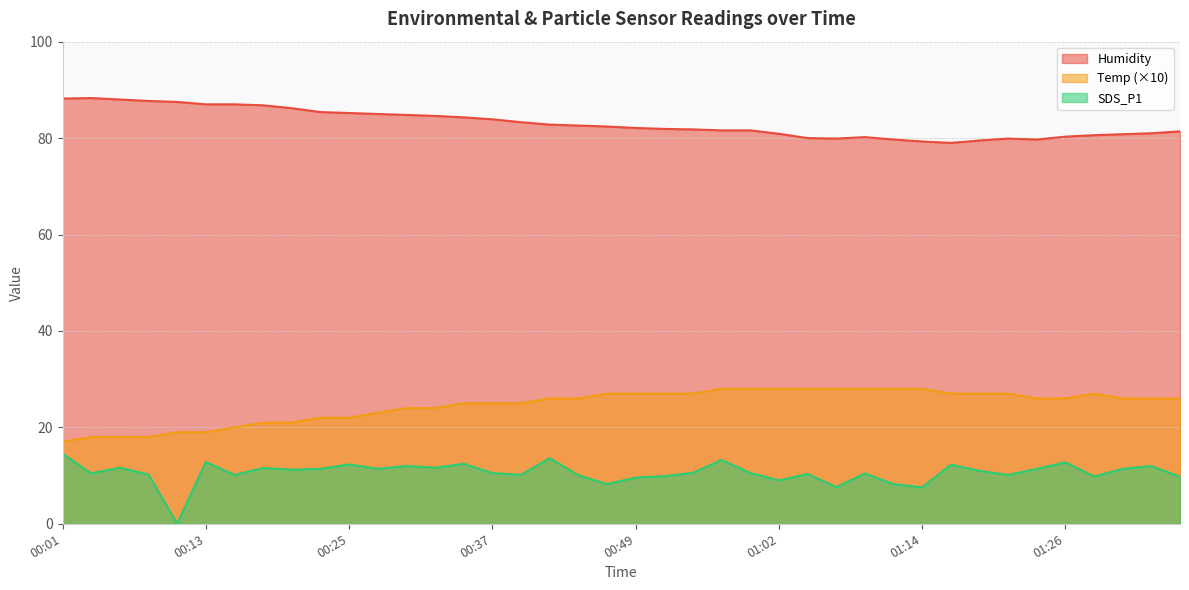

Which series has the largest range (max minus min)?

SDS_P1